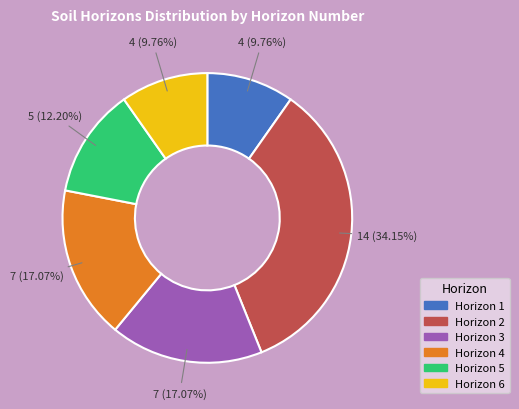

Is there any slice that represents more than half of the pie?

No